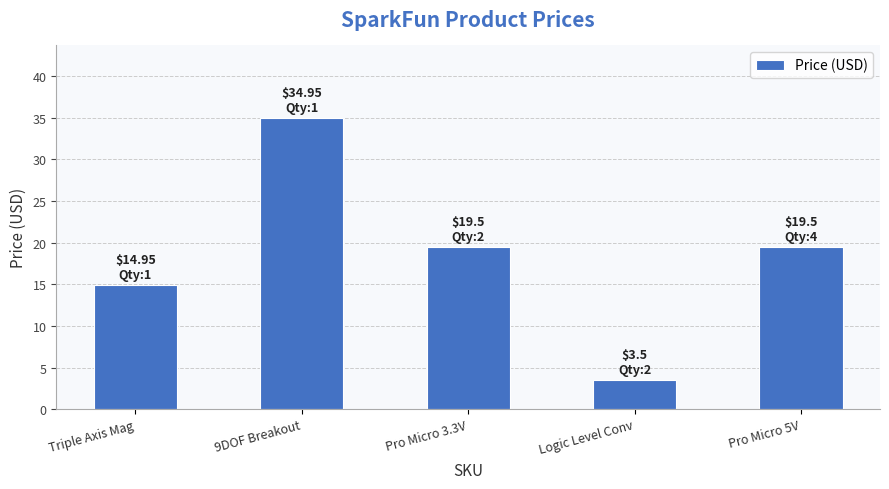

What is the maximum value shown in the chart?

35.0